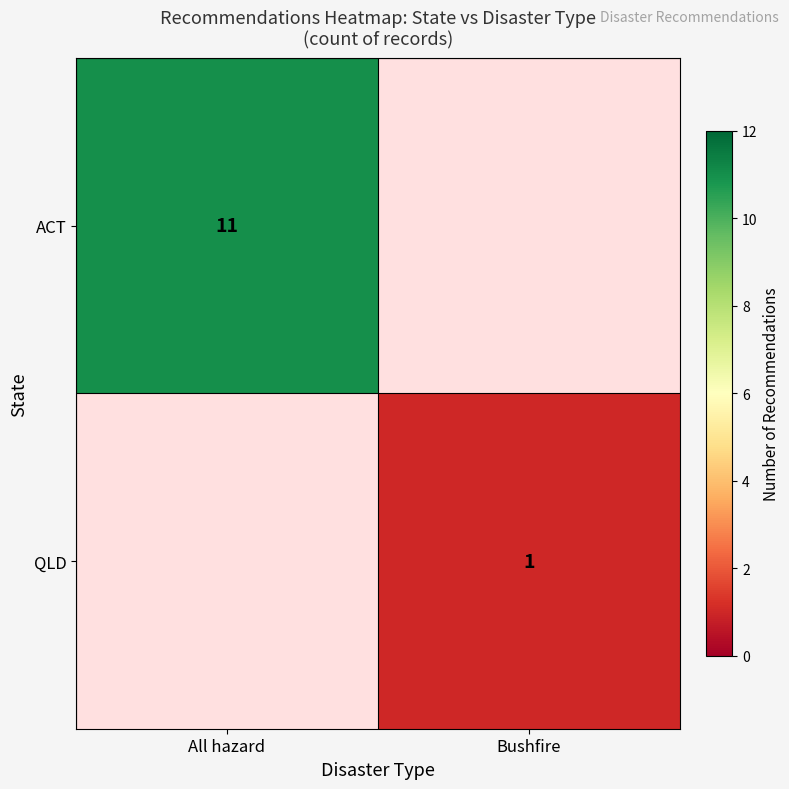

Count the number of data series in this chart.

2